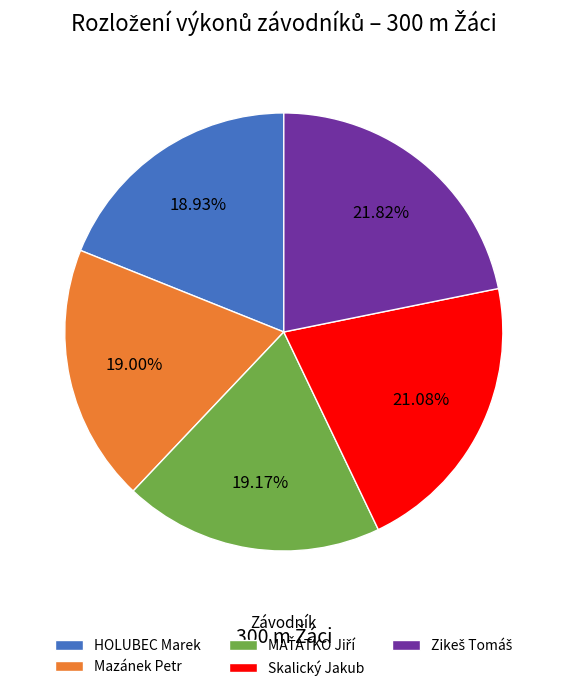

Is there a majority slice in this chart?

No